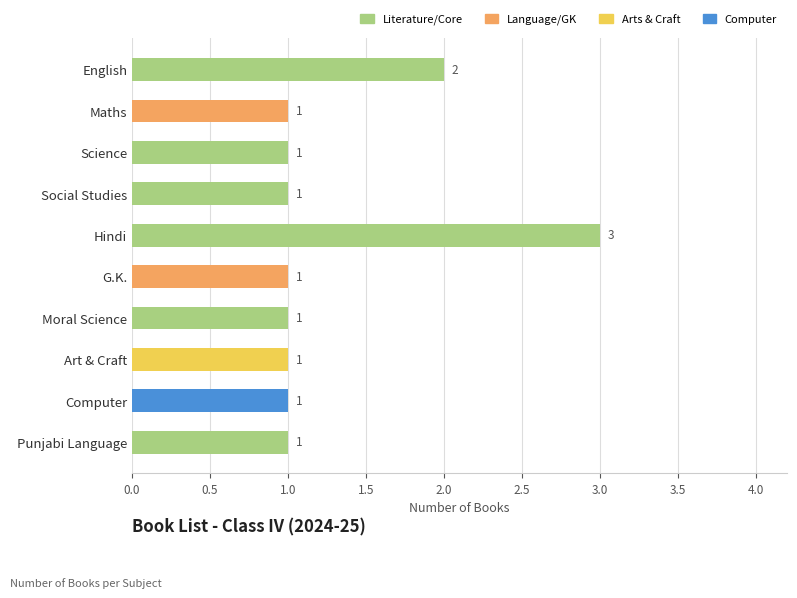

The chart shows a value of 1 at G.K.. True or false?

True